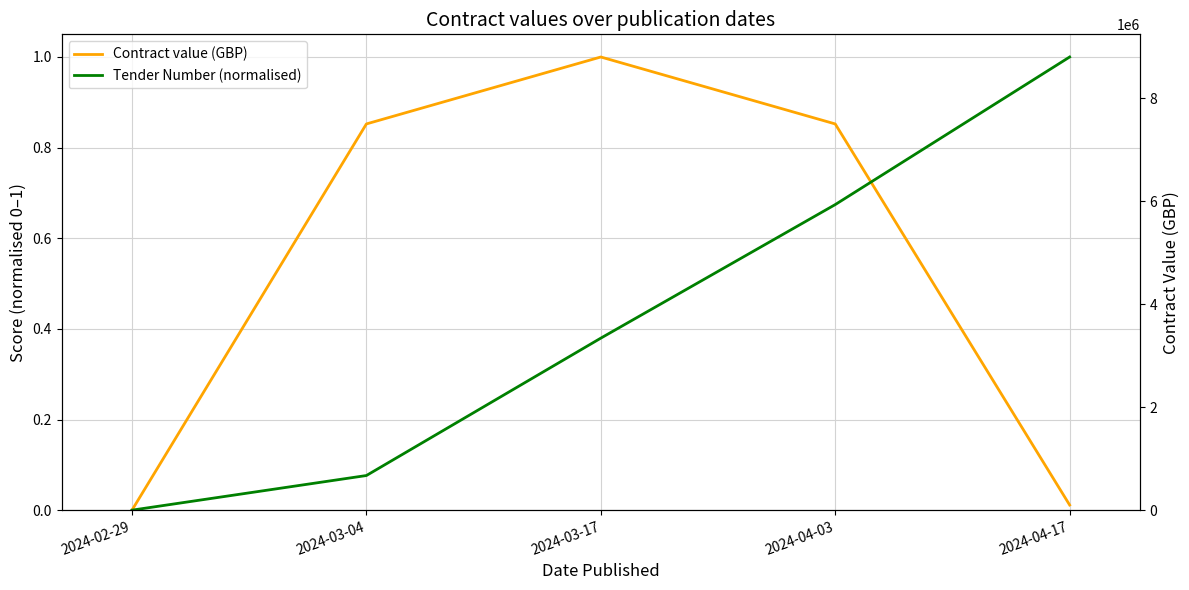

Count the number of categories in the chart.

5